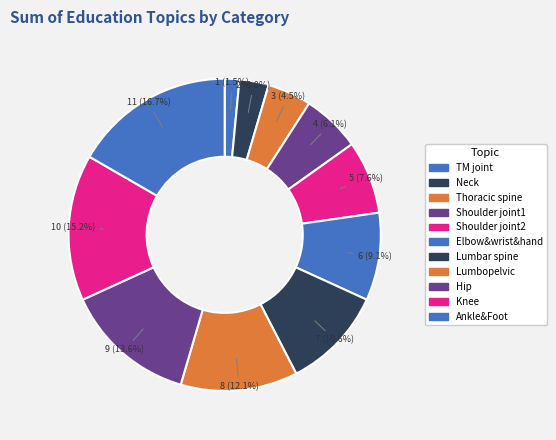

Between Lumbar spine and Hip, which is larger?

Hip